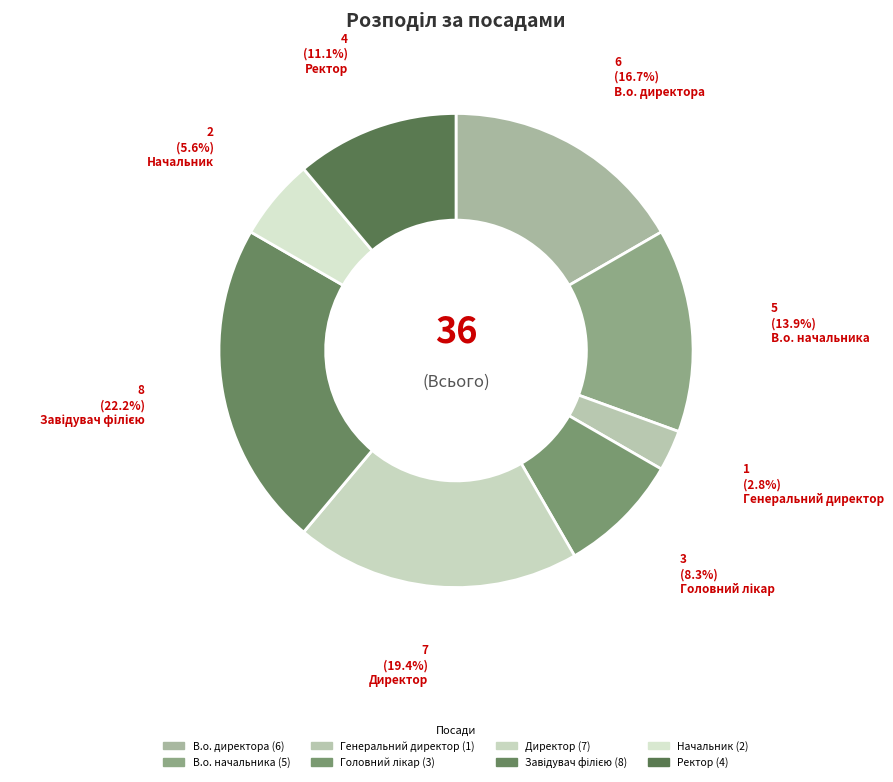

Is there any slice that represents more than half of the pie?

No